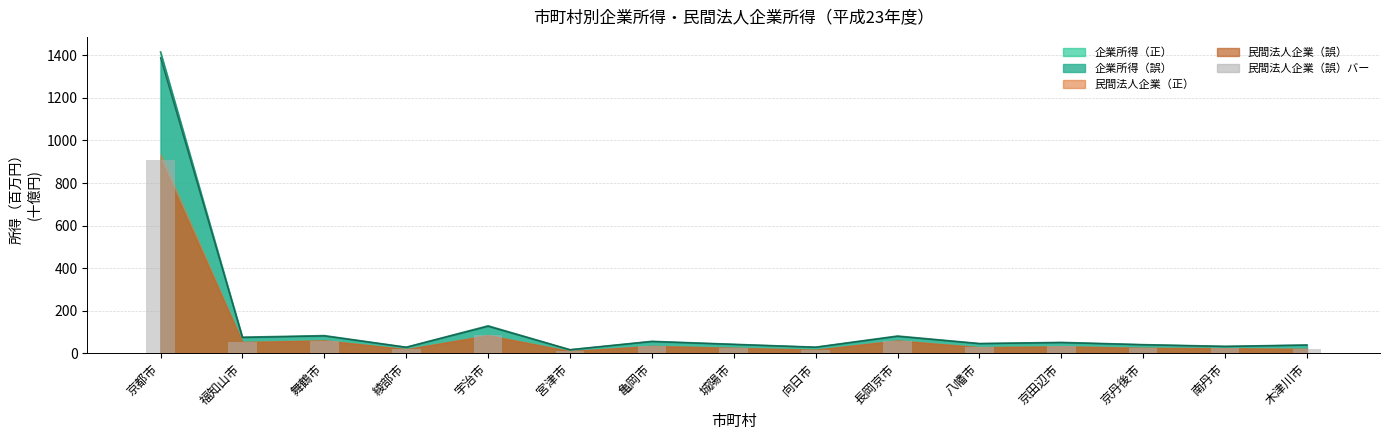

Between 舞鶴市 and 綾部市, which series saw the biggest shift?

企業所得（正）